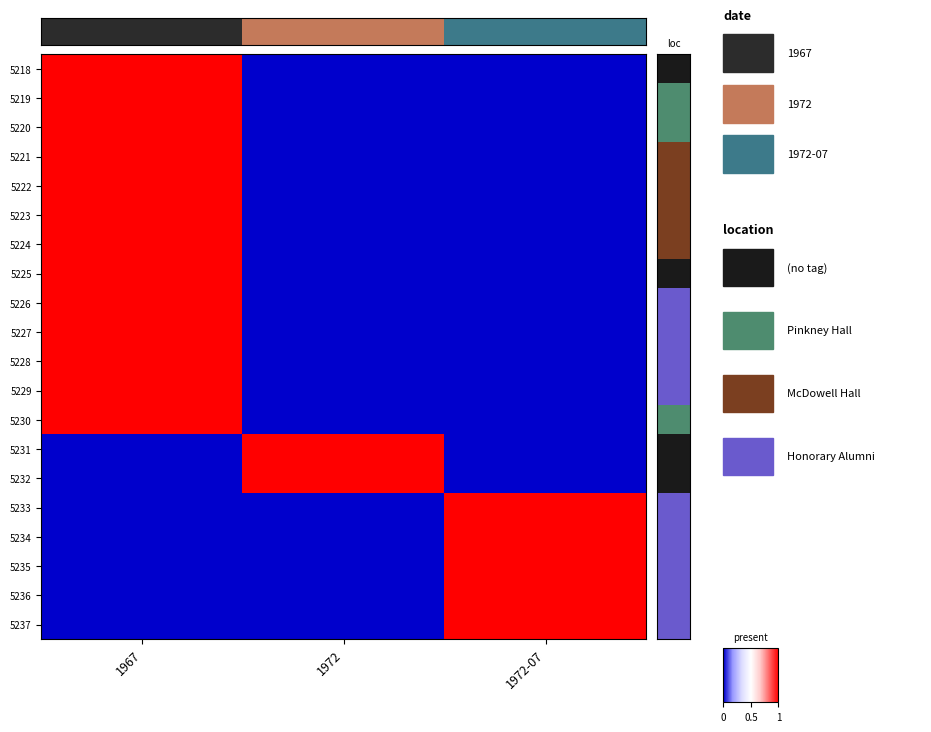

Which label corresponds to the largest value in the chart?

1967